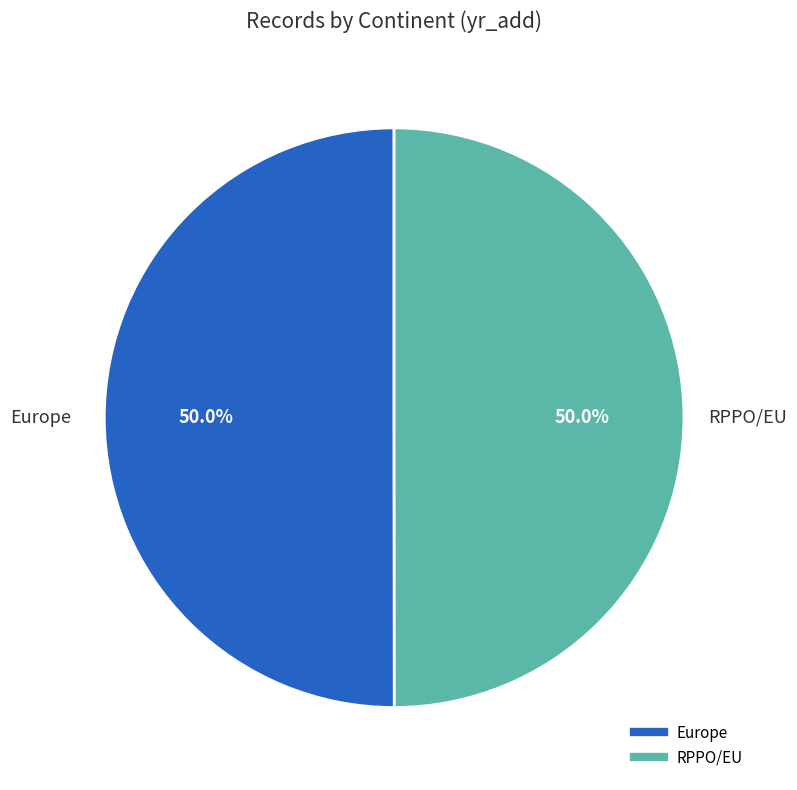

What is the ratio of the value at RPPO/EU to the value at Europe?

1.0